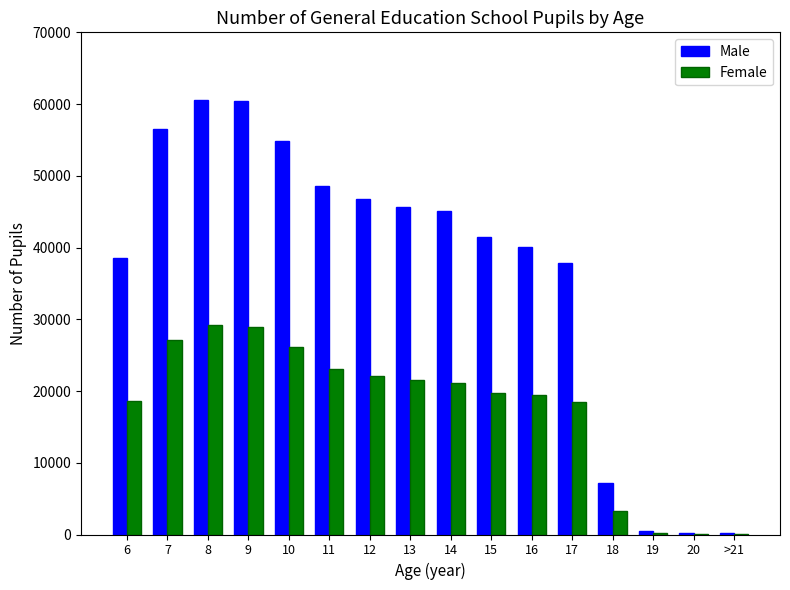

What is the sum of all Female values?

278880